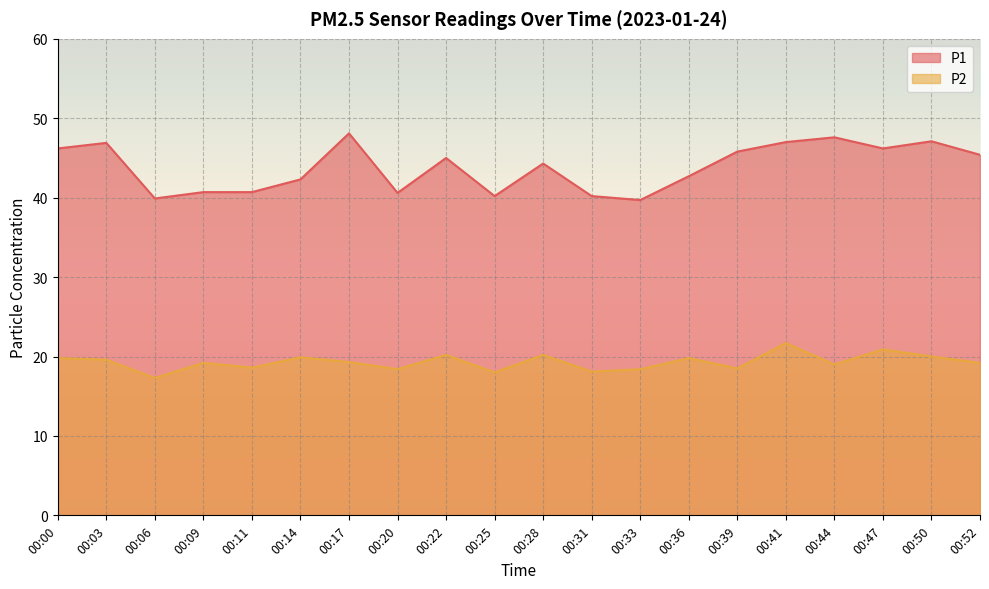

At which category does P1 reach its first local valley?

00:06